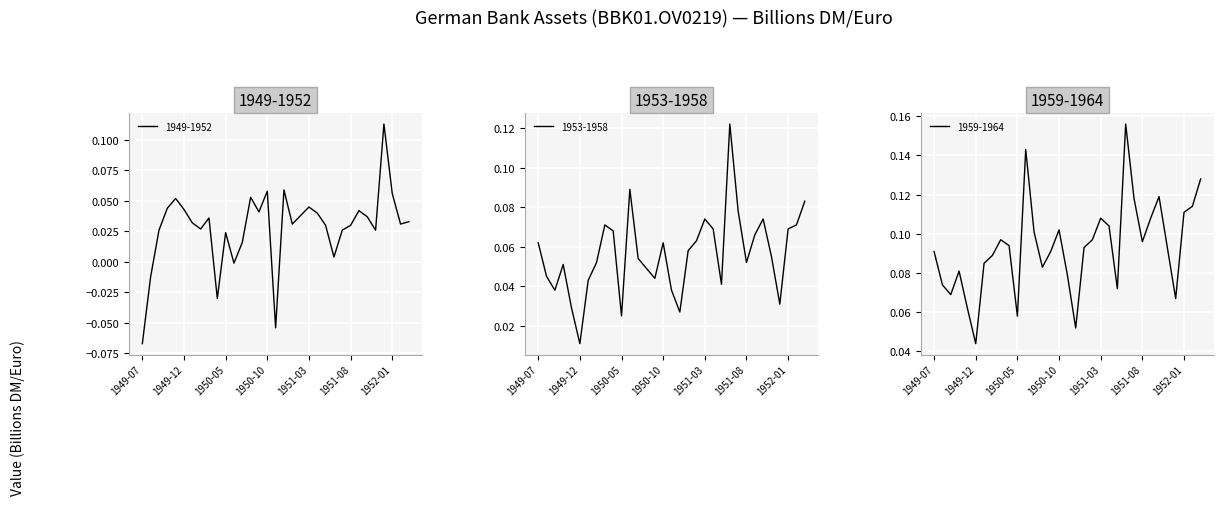

List the series in order of their peak value, highest first.

1959-1964, 1953-1958, 1949-1952